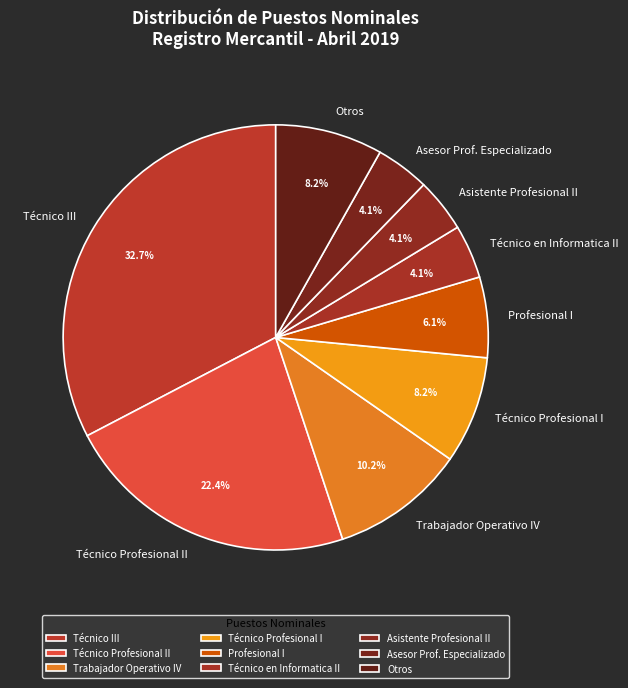

Does any single category account for the majority?

No